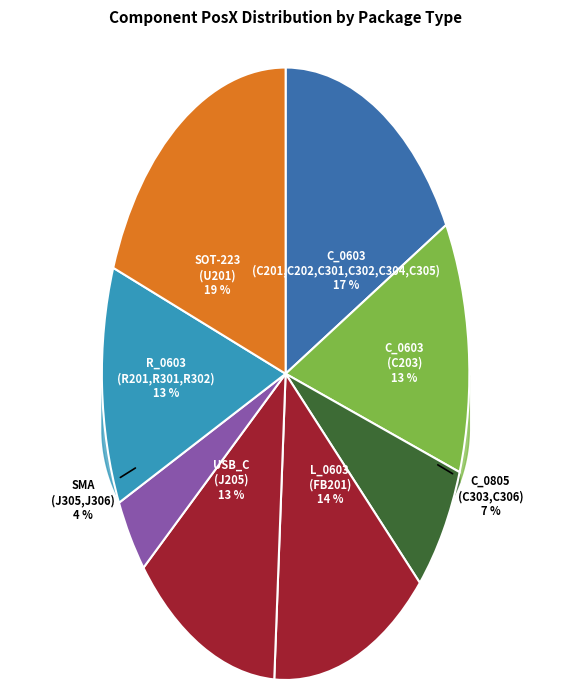

Count the number of slices in the pie.

8